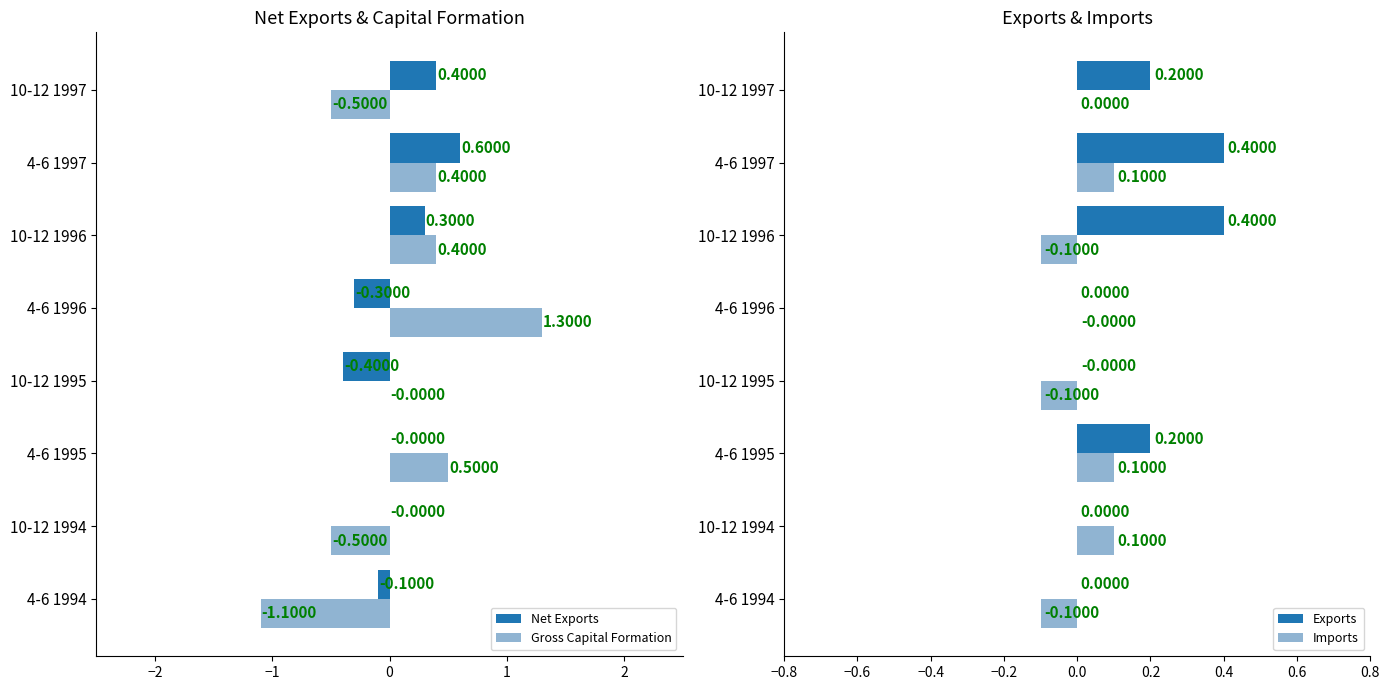

Which series has the widest spread of values?

Gross Capital Formation